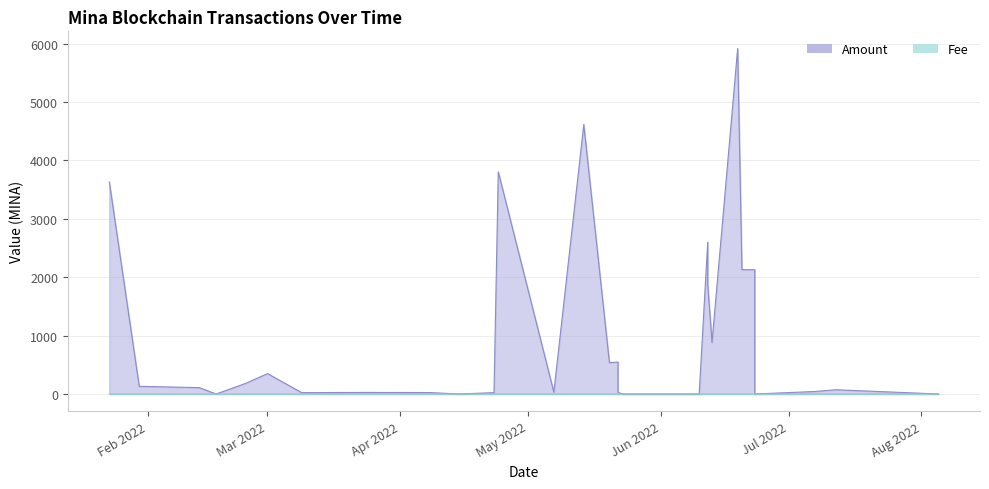

What is the difference between the Amount values at 2022-07-12 and 2022-05-20?

464.3